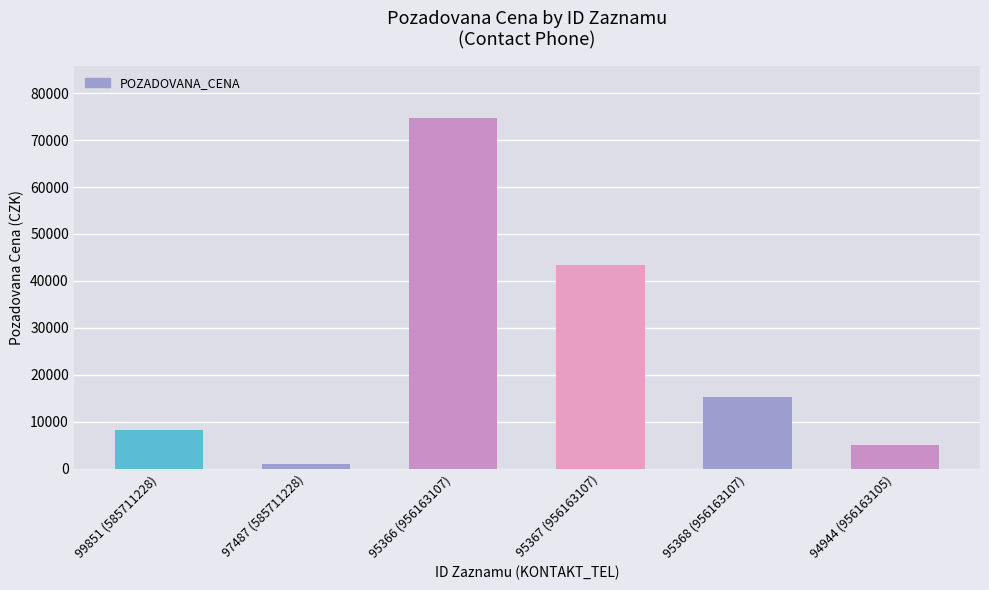

What is the greatest value displayed?

74600